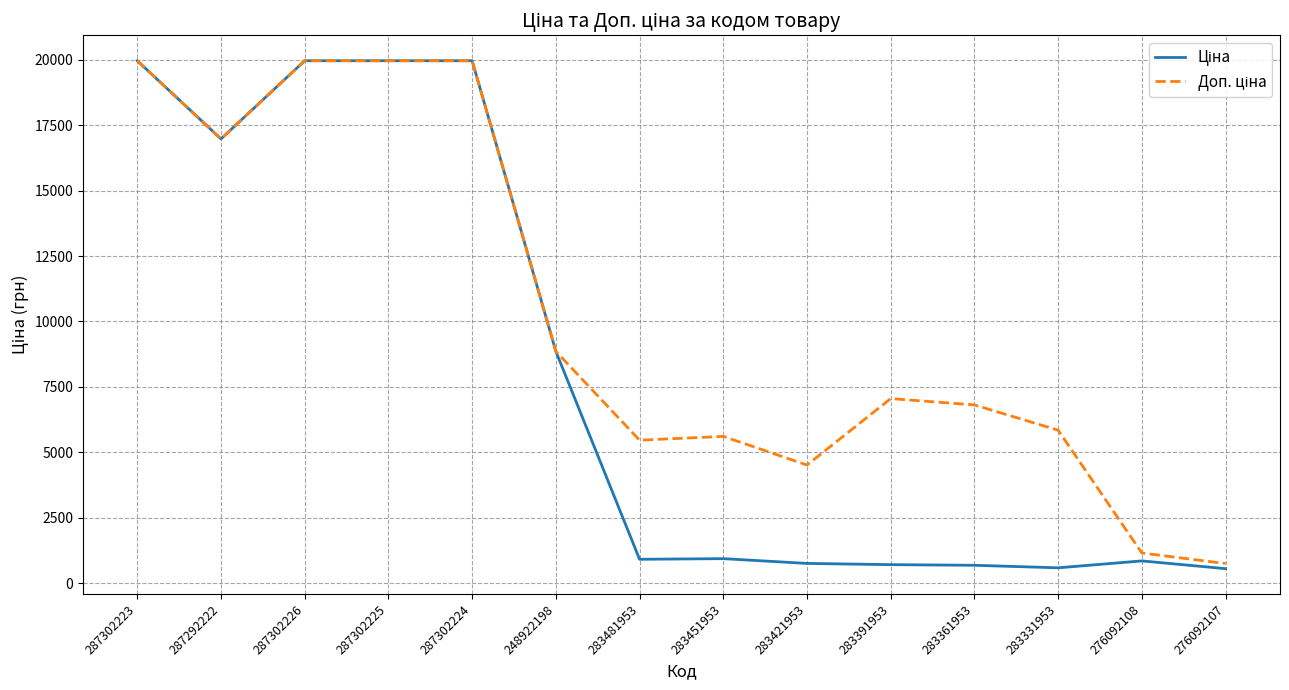

What is the total value across all series at 283361953?

7490.8